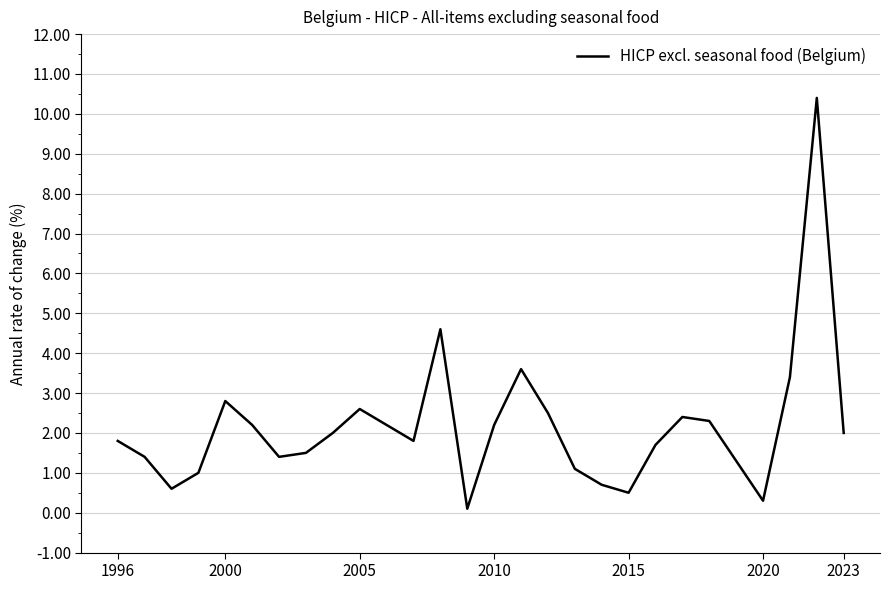

What is the greatest value displayed?

10.4